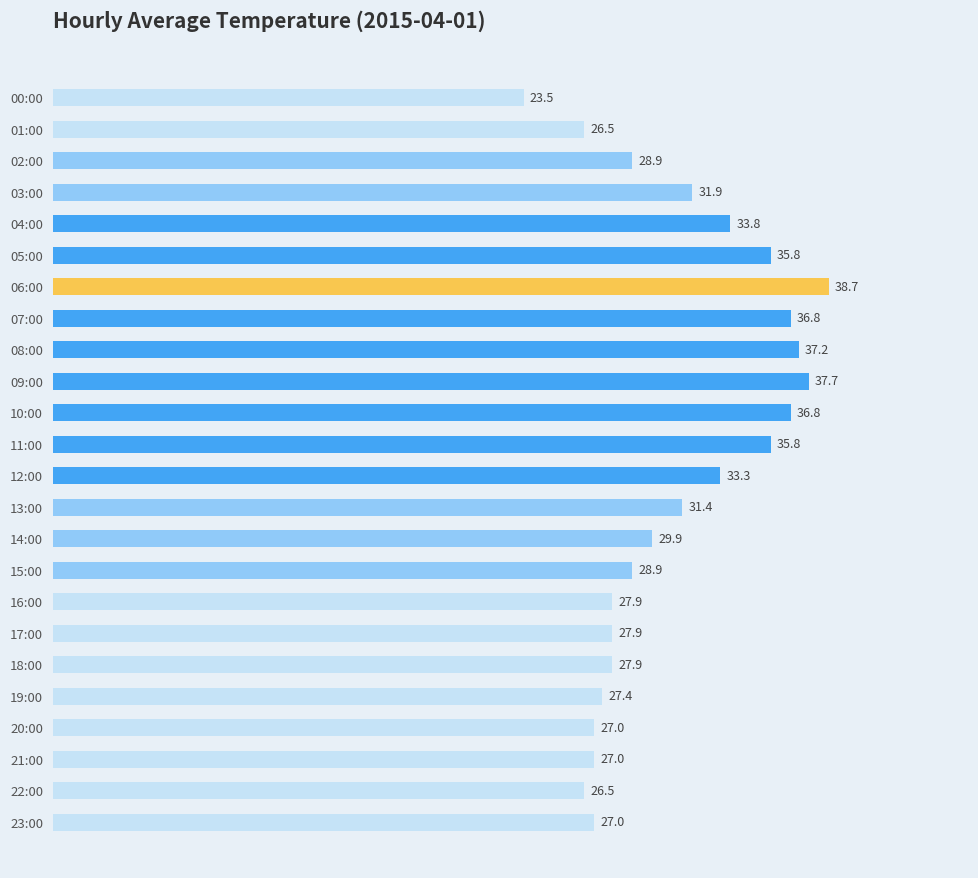

True or false: the data shows 28.9 at 02:00.

True